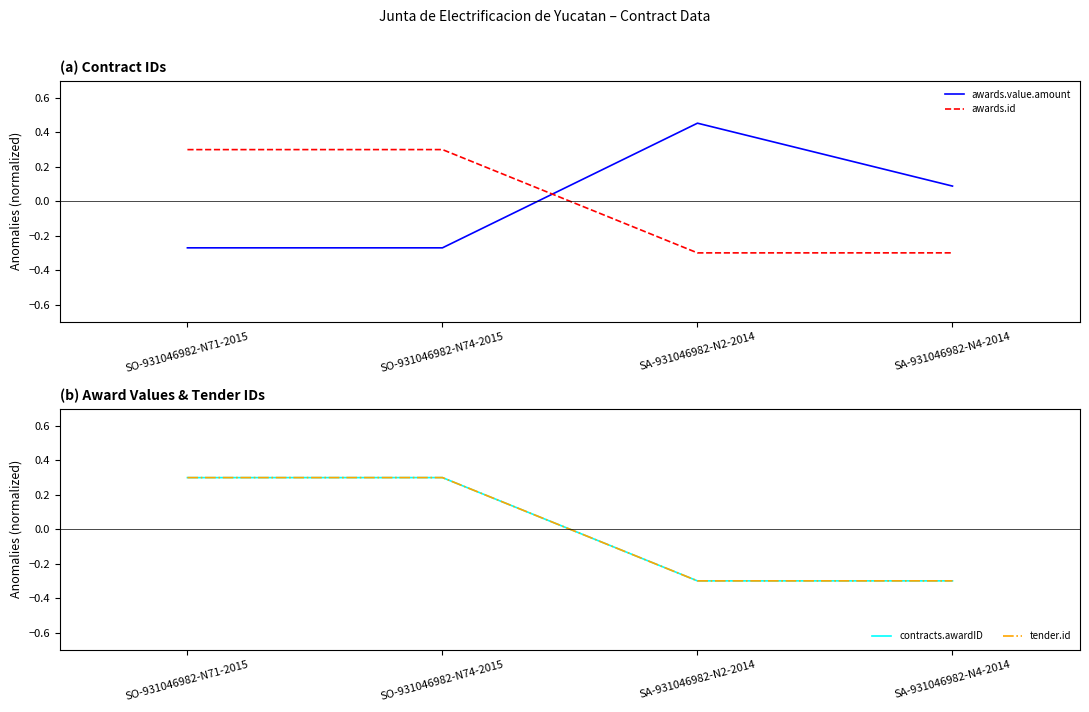

Reading left to right, extract all data points from this chart.

awards.value.amount: SO-931046982-N71-2015=-0.3	SO-931046982-N74-2015=-0.3	SA-931046982-N2-2014=0.5	SA-931046982-N4-2014=0.1
awards.id: SO-931046982-N71-2015=0.3	SO-931046982-N74-2015=0.3	SA-931046982-N2-2014=-0.3	SA-931046982-N4-2014=-0.3
contracts.awardID: SO-931046982-N71-2015=0.3	SO-931046982-N74-2015=0.3	SA-931046982-N2-2014=-0.3	SA-931046982-N4-2014=-0.3
tender.id: SO-931046982-N71-2015=0.3	SO-931046982-N74-2015=0.3	SA-931046982-N2-2014=-0.3	SA-931046982-N4-2014=-0.3